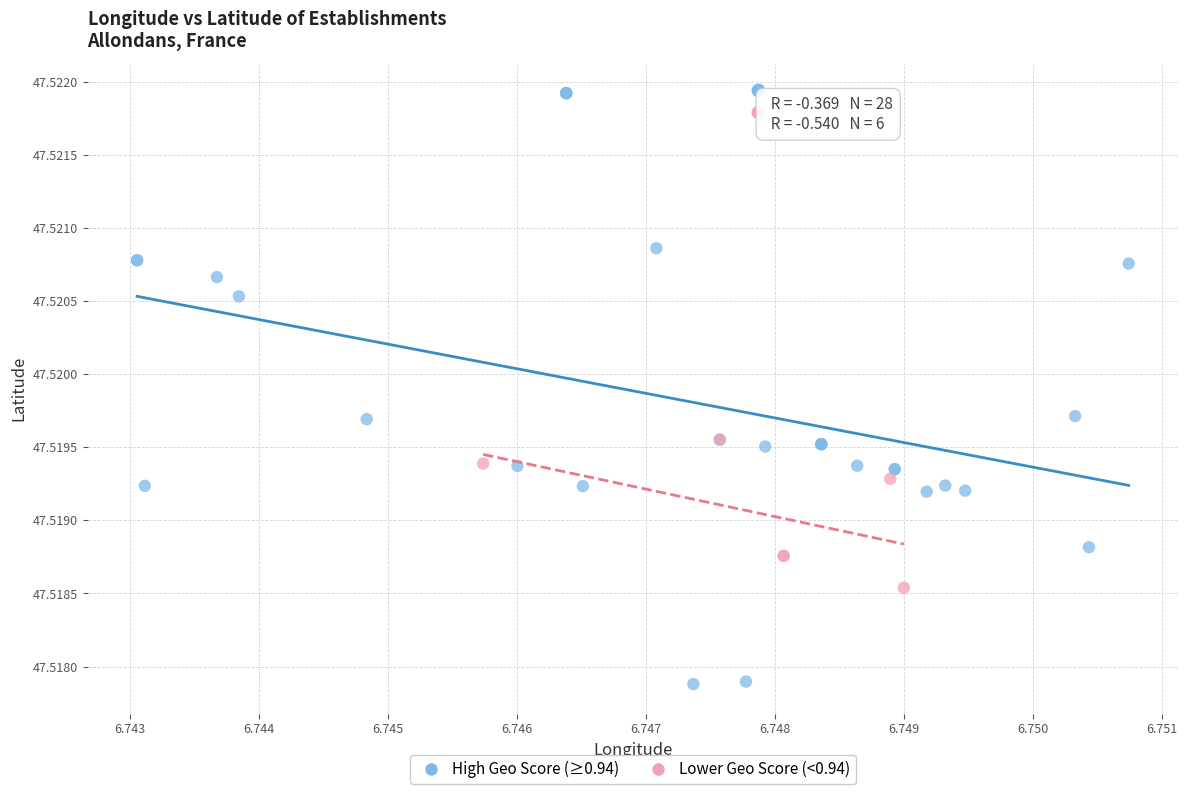

Which series contains the highest Y value?

High Geo Score (≥0.94)